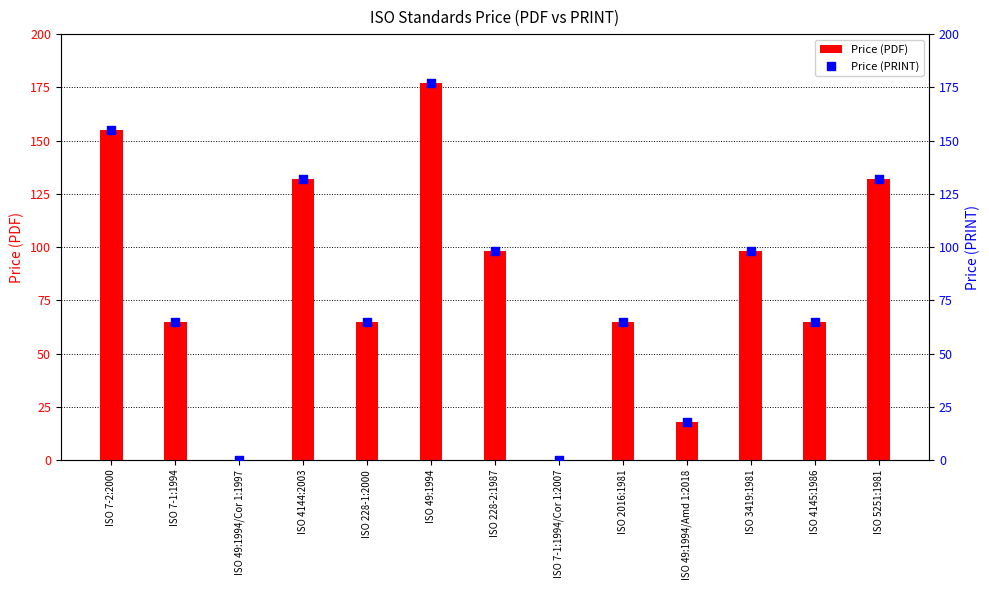

Is the value of Price (PRINT) at ISO 2016:1981 greater than the value of Price (PDF) at ISO 49:1994/Cor 1:1997?

Yes